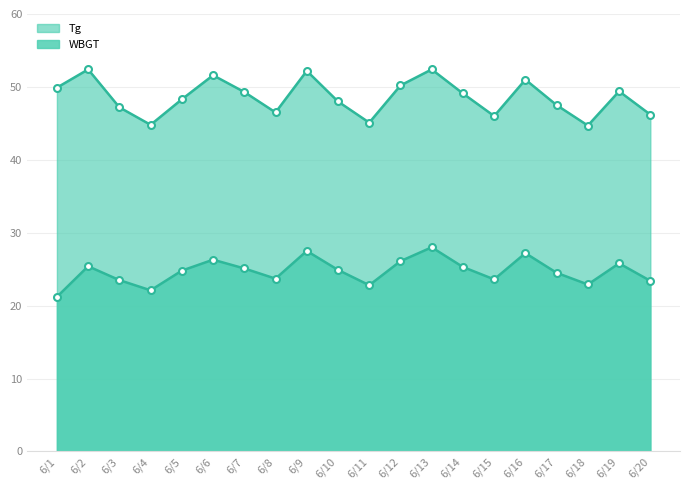

The Tg series shows 68.5 at 6/10. True or false?

False